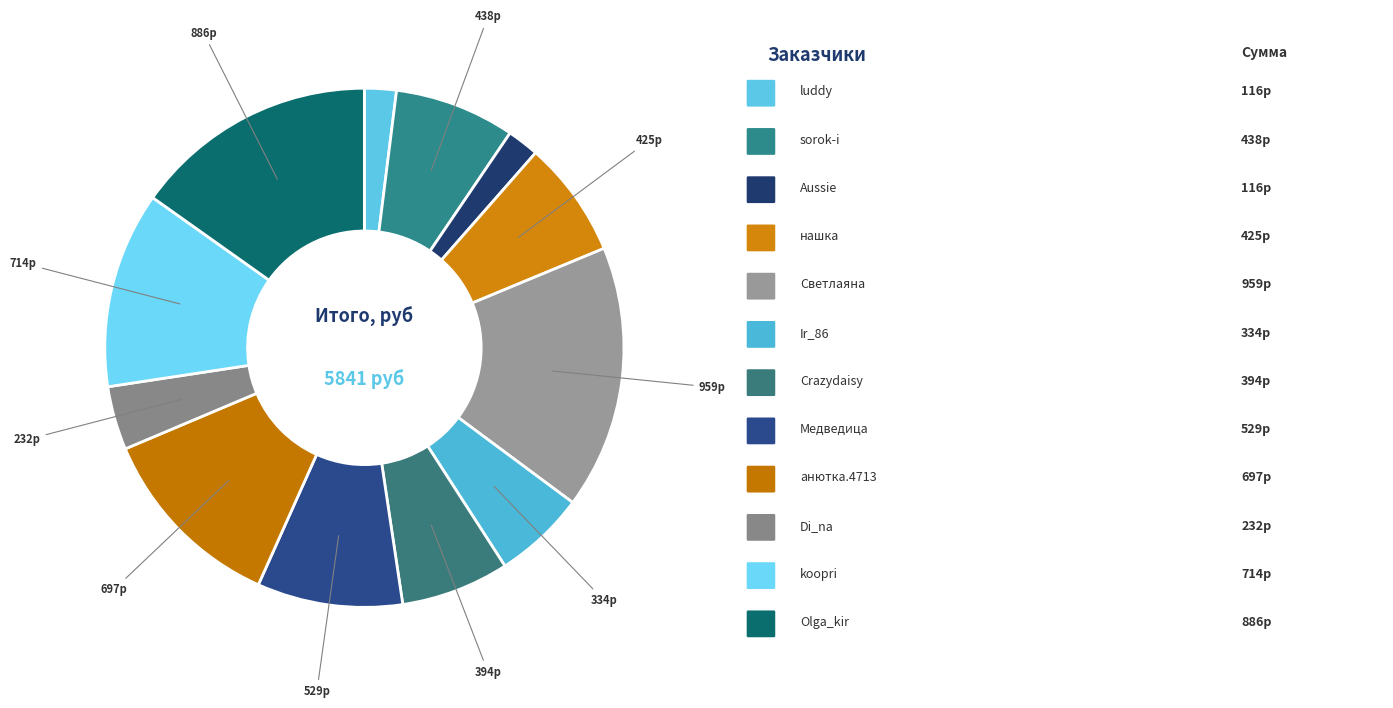

Count the number of slices in the pie.

12